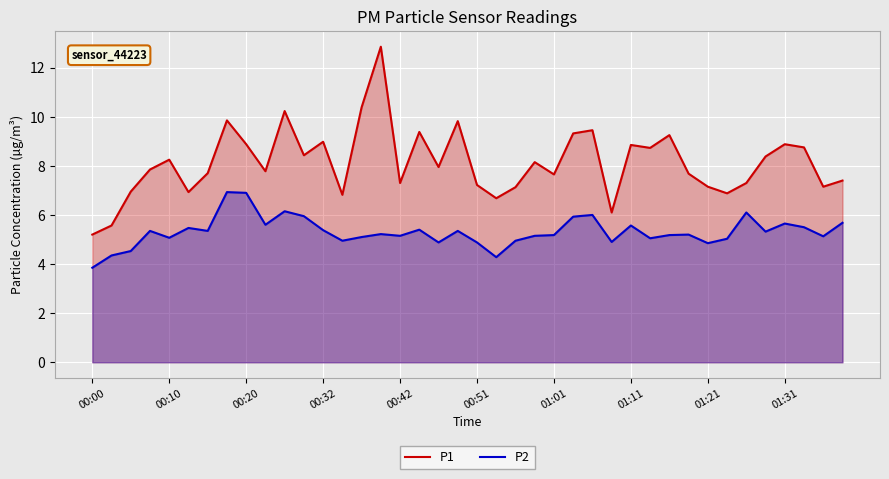

How many distinct data groups are displayed?

2